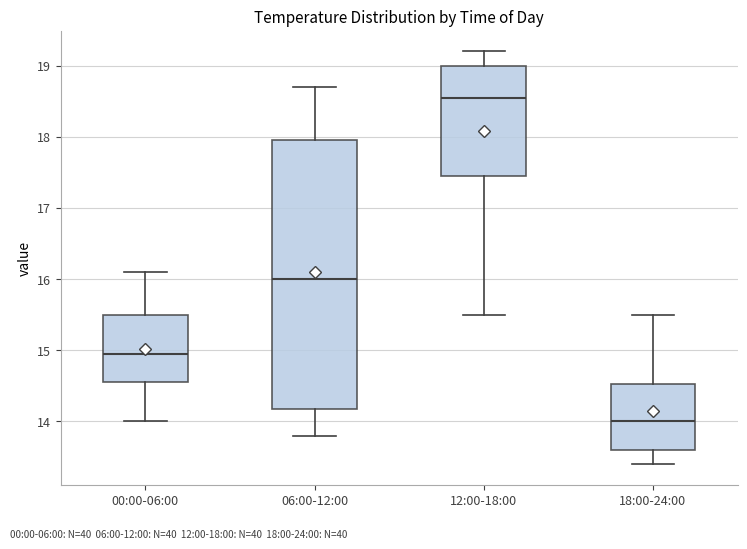

Where does the upper whisker of the box for 00:00-06:00 end on the y-axis? The values are not printed on the chart, so give them approximately, as read against the axis.

16.1